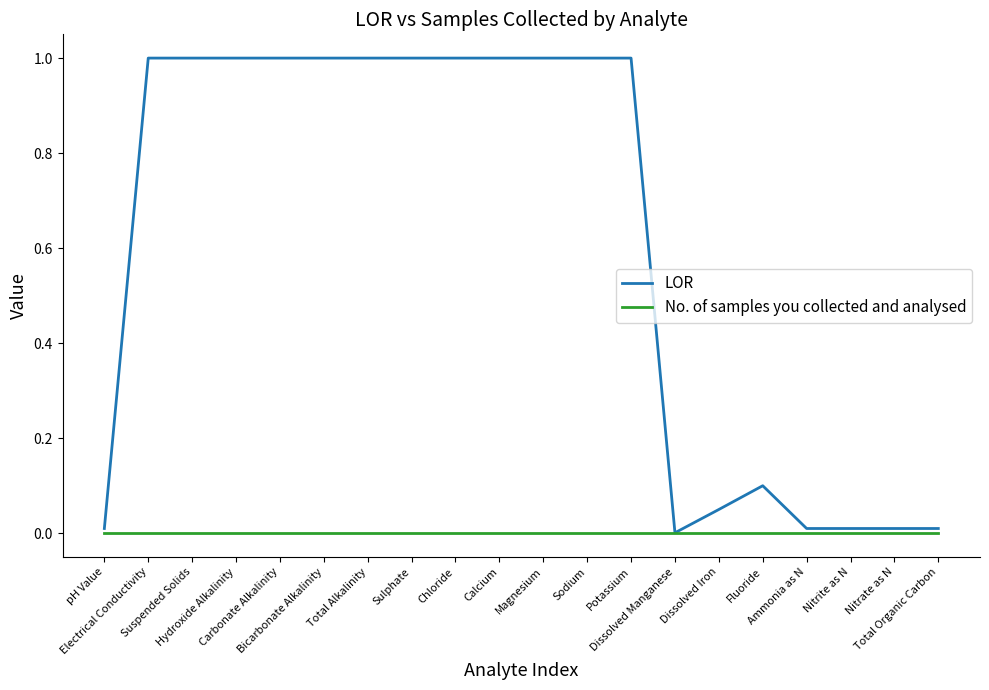

Rank the series by their average value, from lowest to highest.

No. of samples you collected and analysed, LOR